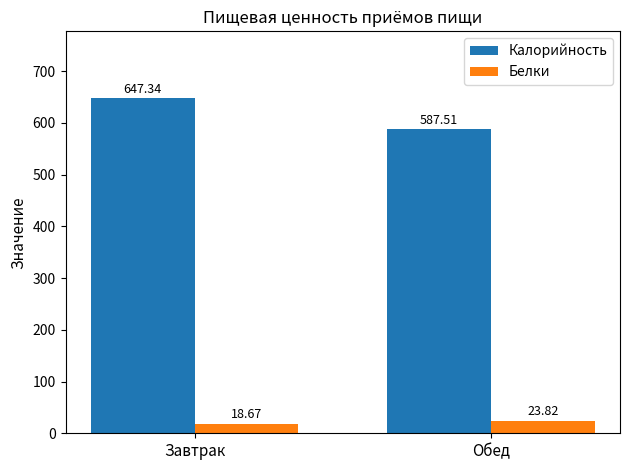

Rank the series by their maximum value, from lowest to highest.

Белки, Калорийность